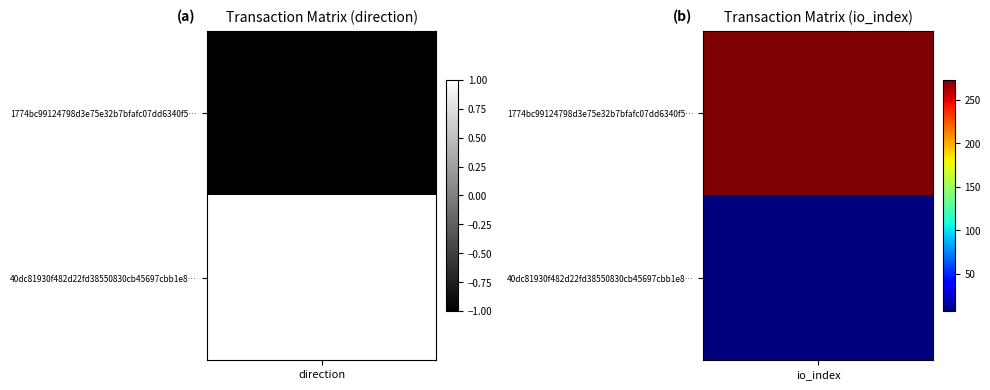

At how many categories does at least one series exceed 272?

1